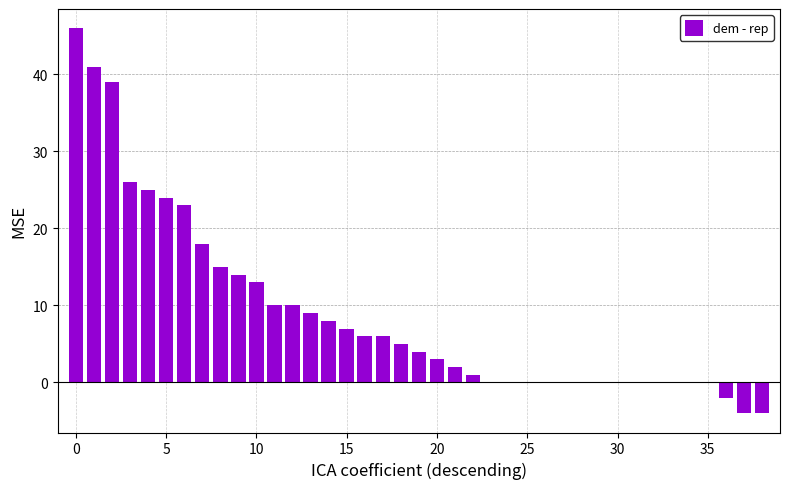

What is the sum of all values?

345